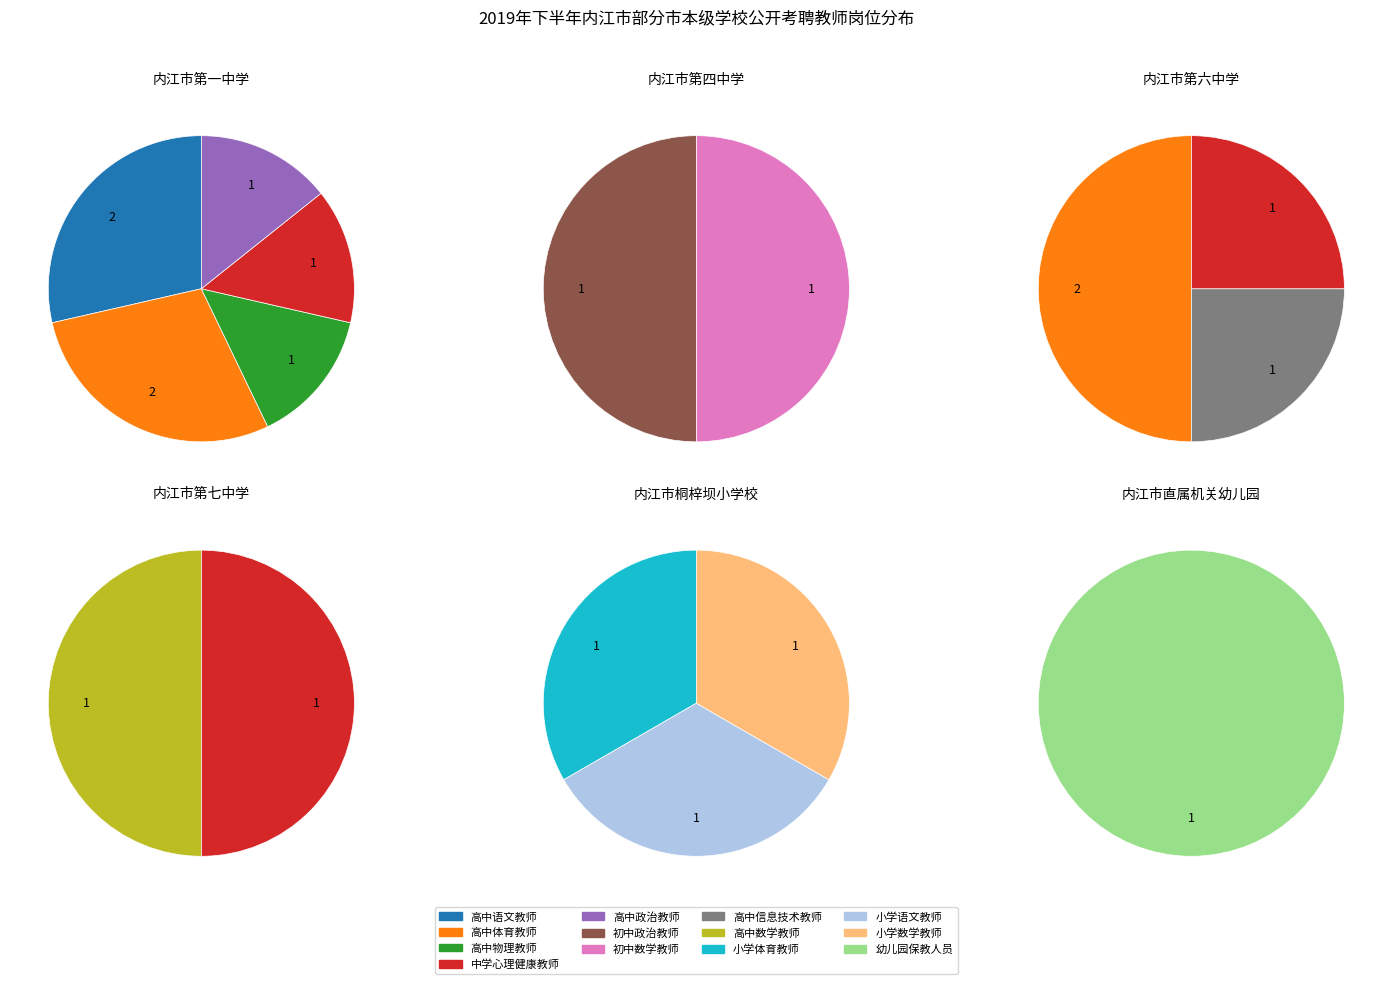

What is the ratio of the value at 内江市直属机关幼儿园 to the value at 内江市第六中学?

0.2